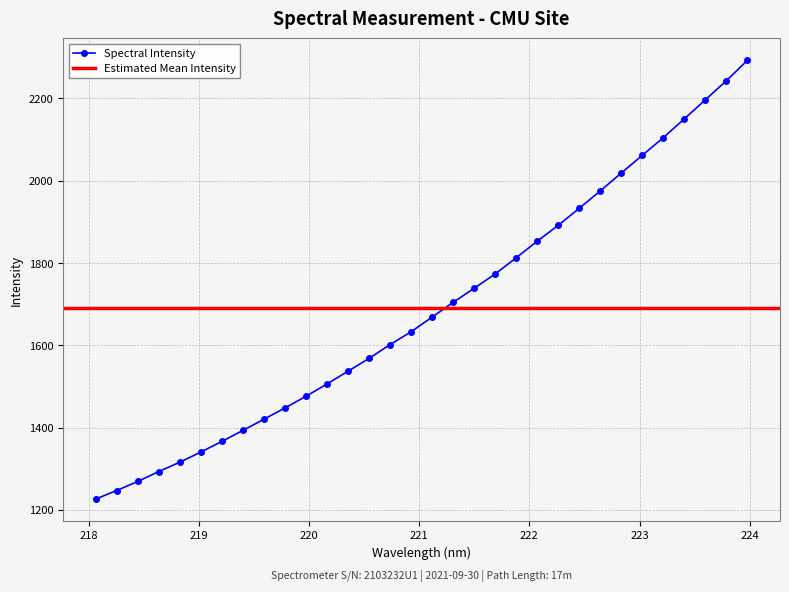

Does the chart display data point markers on the line(s)?

Yes